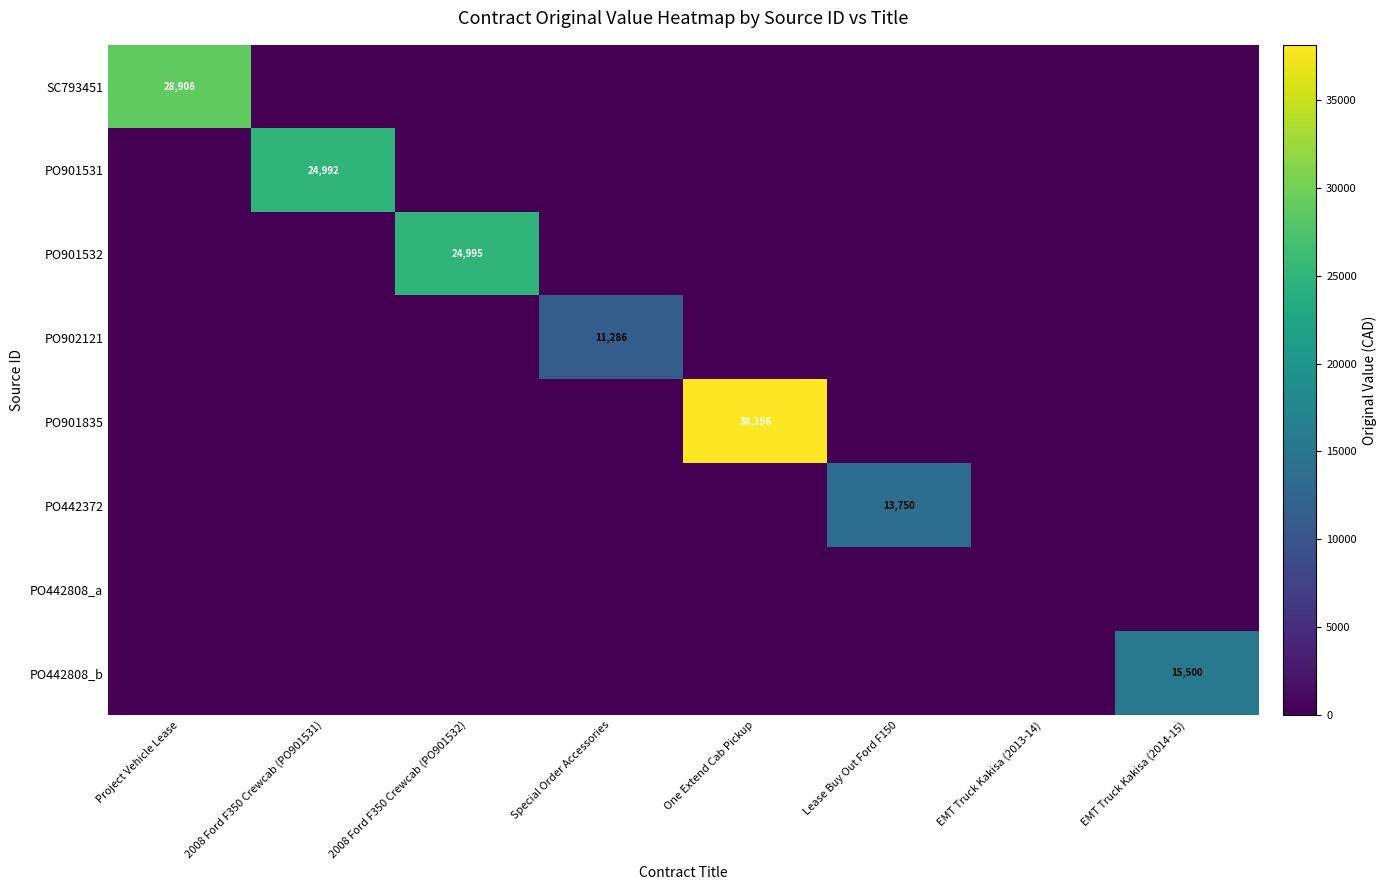

The PO442372 series shows 13750 at Lease Buy Out Ford F150. True or false?

True